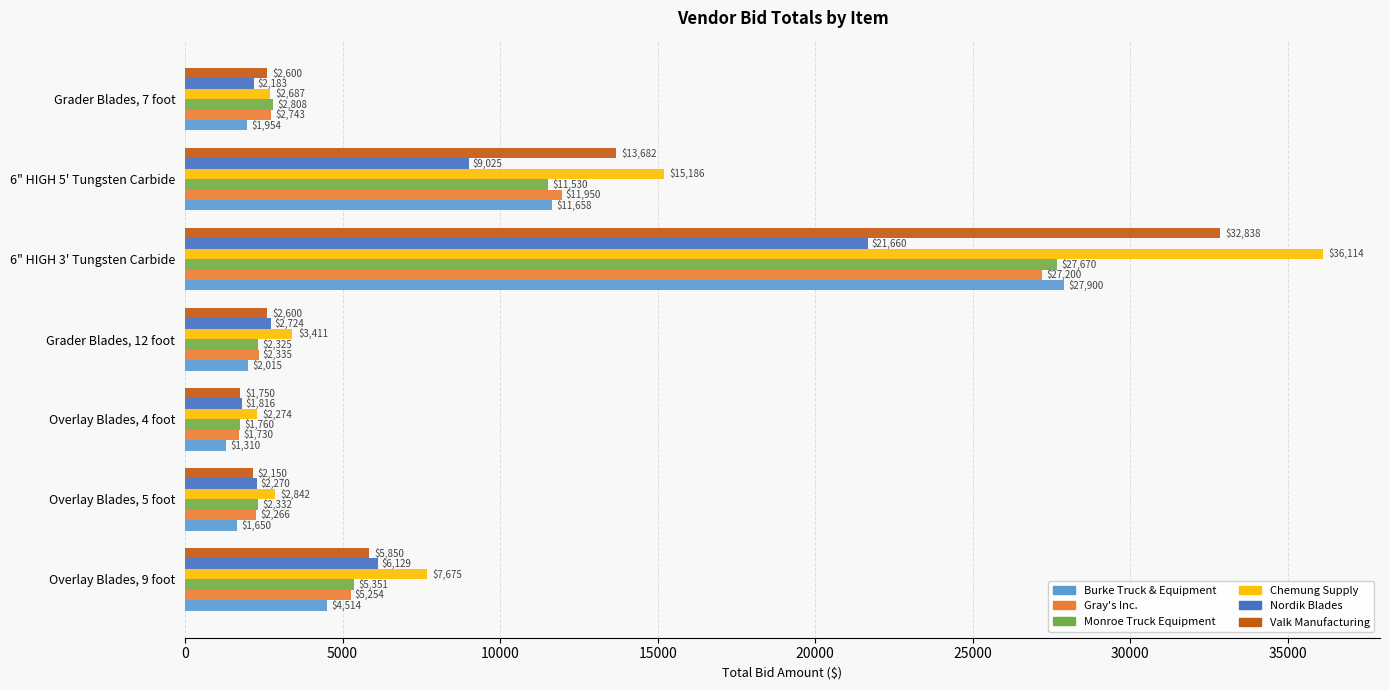

Between Grader Blades, 12 foot and 6" HIGH 5' Tungsten Carbide, which series saw the biggest shift?

Chemung Supply